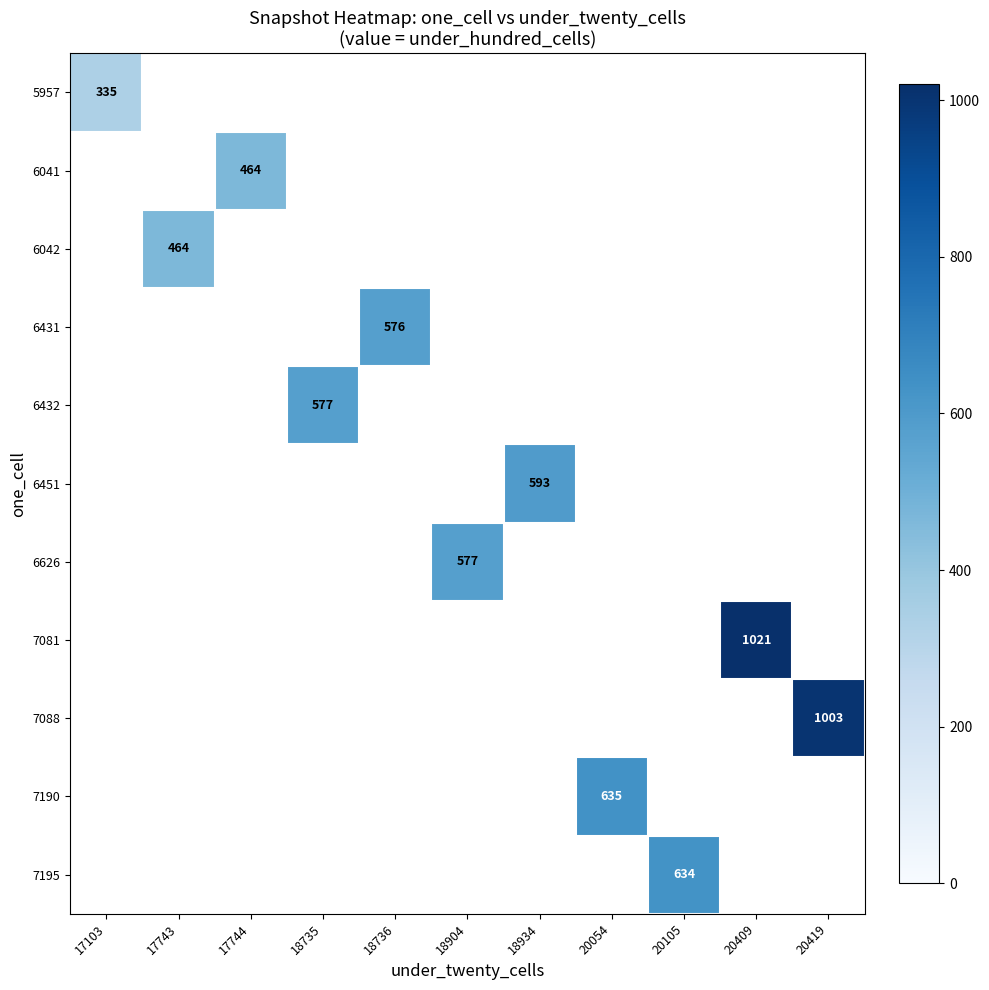

Count the number of data series in this chart.

11